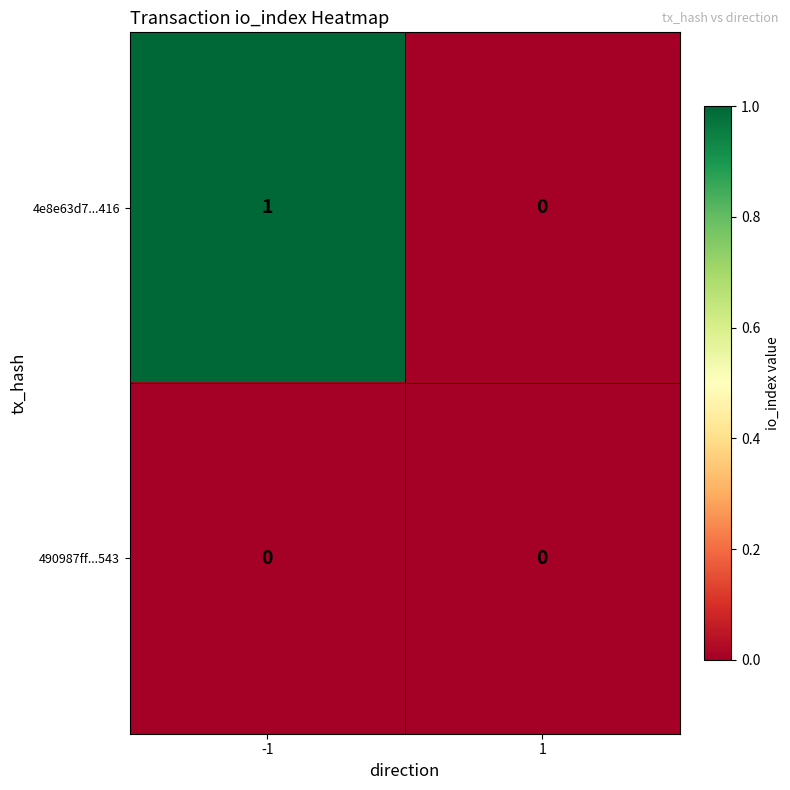

What is the difference between the highest and lowest values at -1?

1